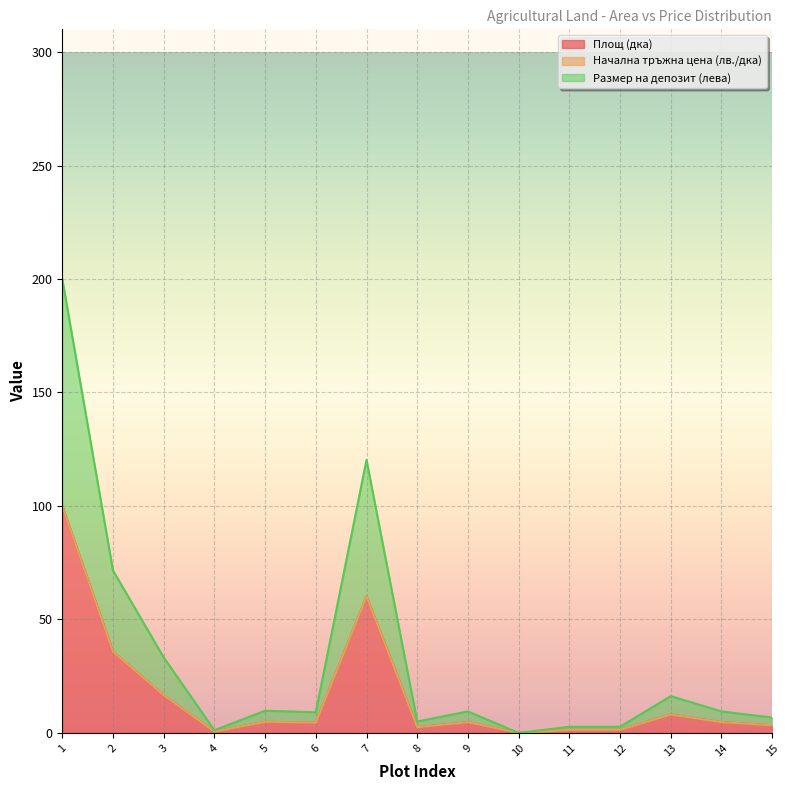

How many values in Размер на депозит (лева) are above zero?

14